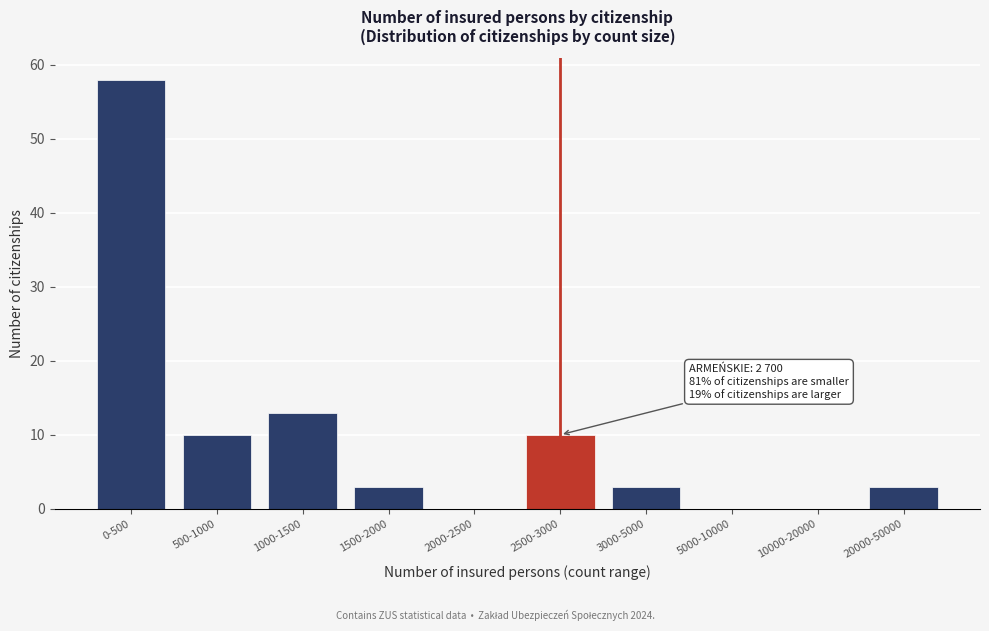

Reading right to left, extract all data points from this chart.

20000-50000=3	10000-20000=0	5000-10000=0	3000-5000=3	2500-3000=10	2000-2500=0	1500-2000=3	1000-1500=13	500-1000=10	0-500=58